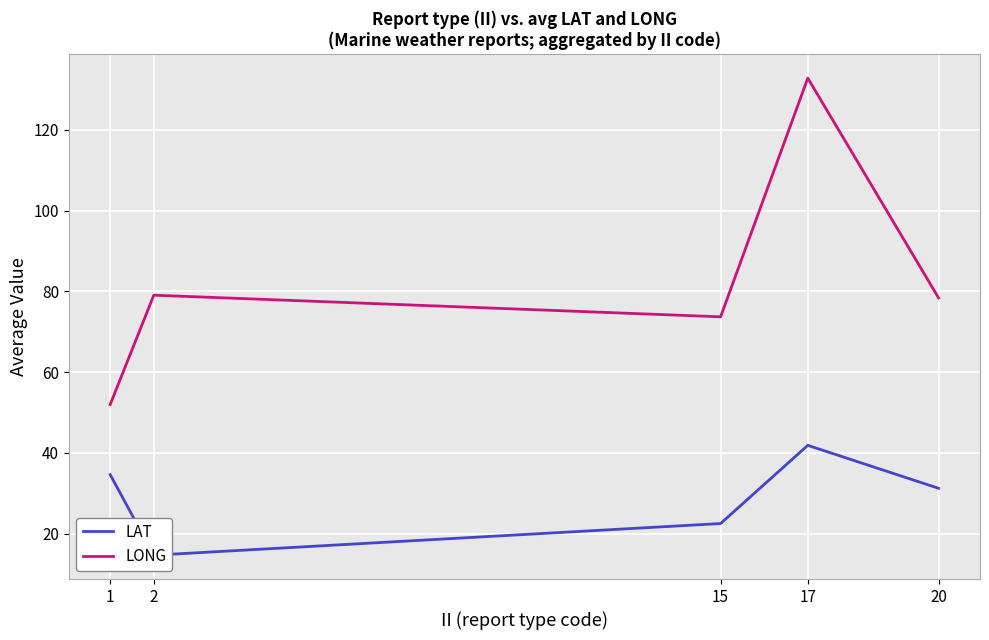

Which series has the largest total across all categories?

LONG